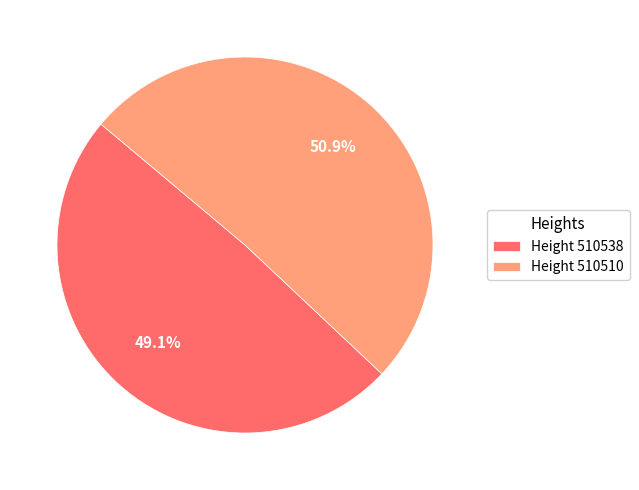

Combined, what portion of the pie is Height 510510 and Height 510538?

100.0%